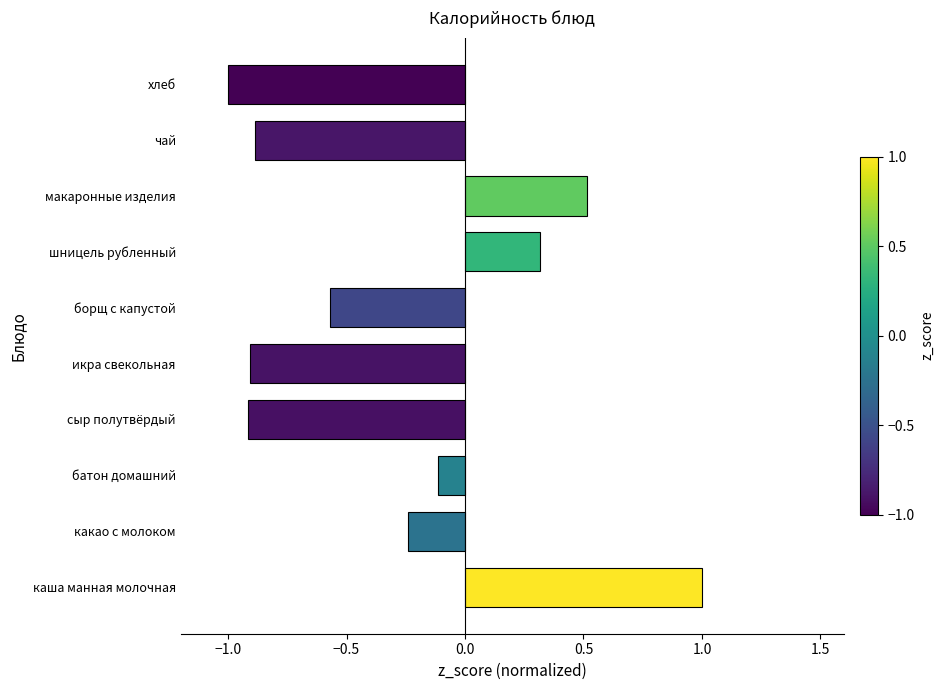

True or false: the data shows 1.0 at каша манная молочная.

True